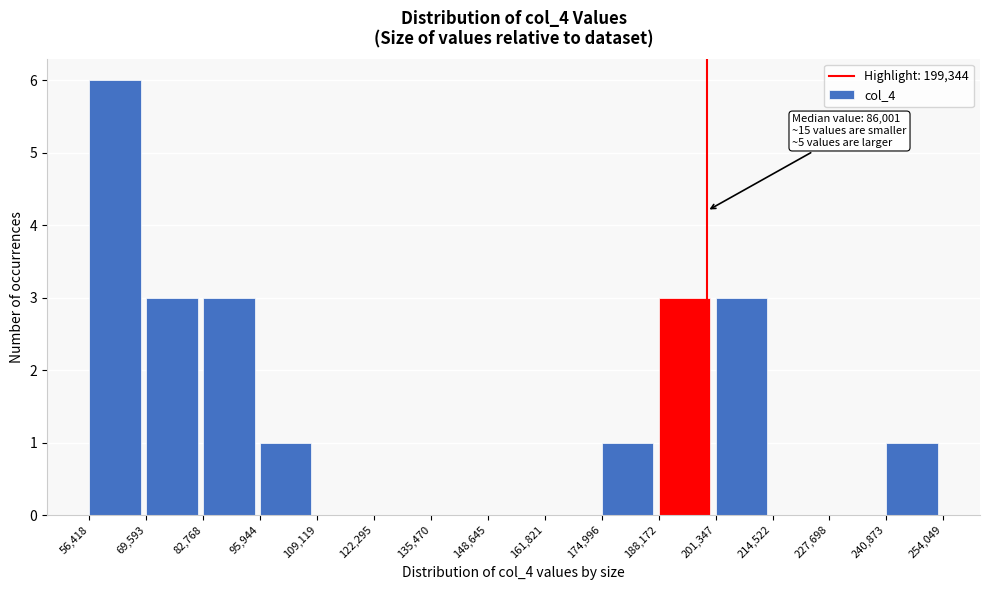

Over which range of the x-axis is the bar tallest?

56,418 to 69,593